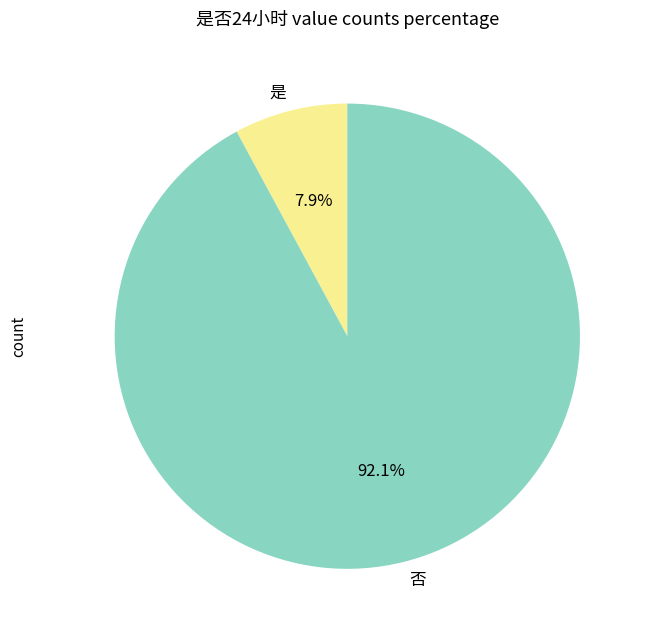

What is the ratio of the value at 否 to the value at 是?

11.7